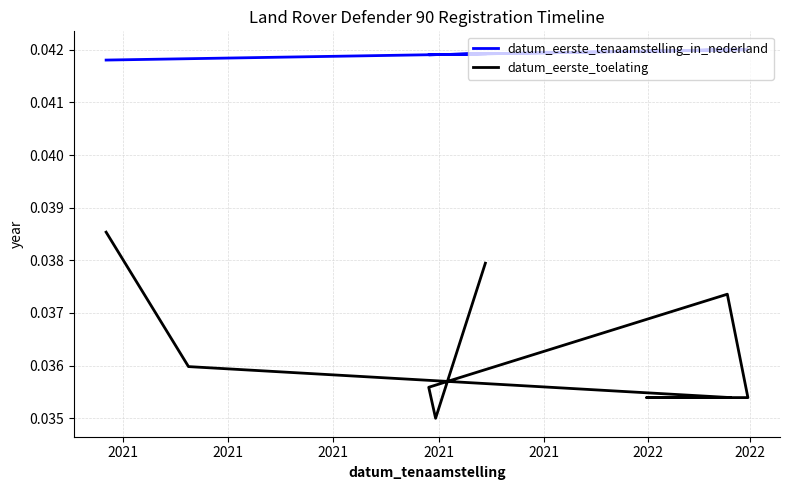

List the series in order of their overall mean, highest first.

datum_eerste_tenaamstelling_in_nederland, datum_eerste_toelating